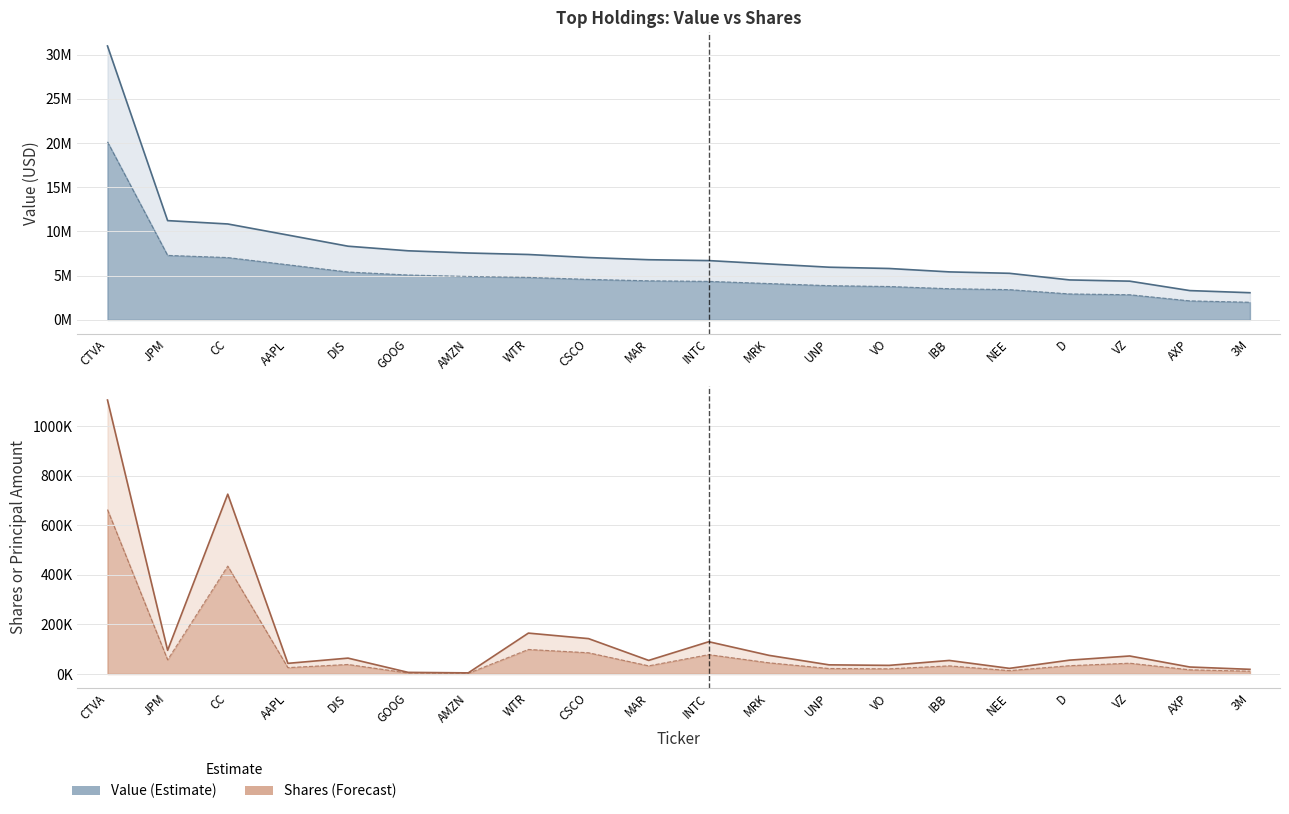

Rank the categories by Shares value from lowest to highest.

AMZN, GOOG, 3M, NEE, AXP, VO, UNP, AAPL, IBB, MAR, D, DIS, VZ, MRK, JPM, INTC, CSCO, WTR, CC, CTVA